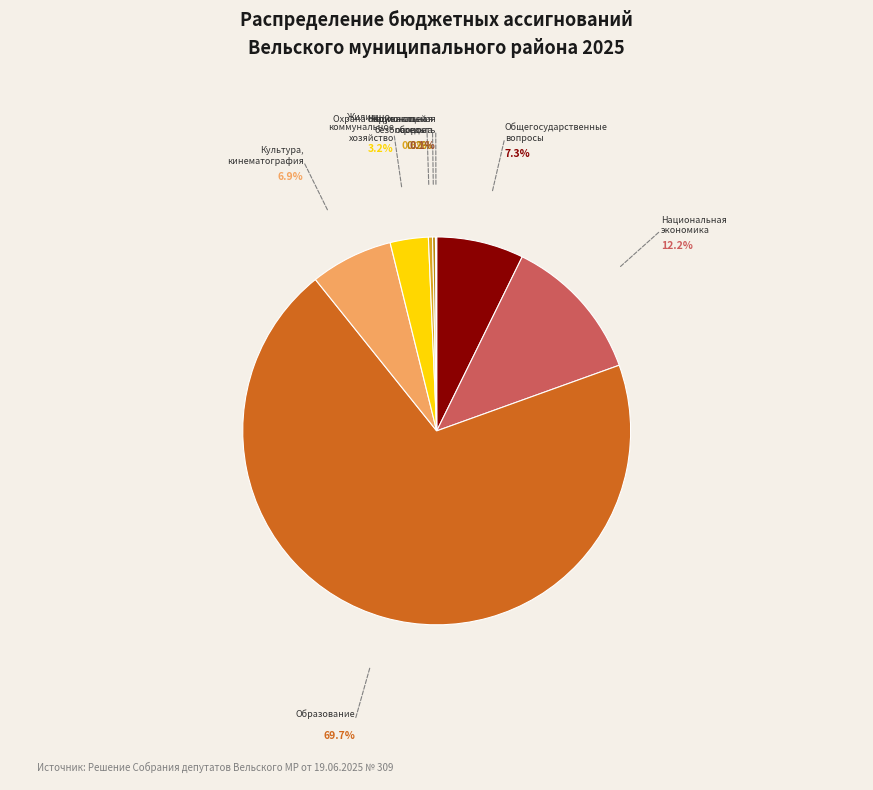

Is there any slice that represents more than half of the pie?

Yes